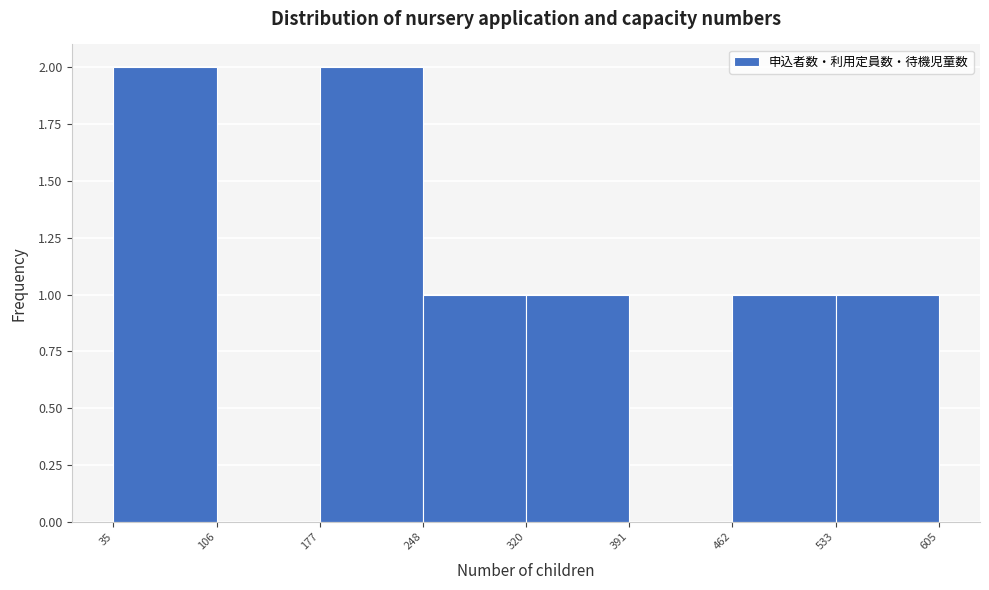

Reading left to right, transcribe this chart: for each bar, give the range it covers on the x-axis and its height. The values are not printed on the chart, so give them approximately, as read against the axis.

35 to 106: 2
106 to 177: 0
177 to 248: 2
248 to 320: 1
320 to 391: 1
391 to 462: 0
462 to 533: 1
533 to 605: 1